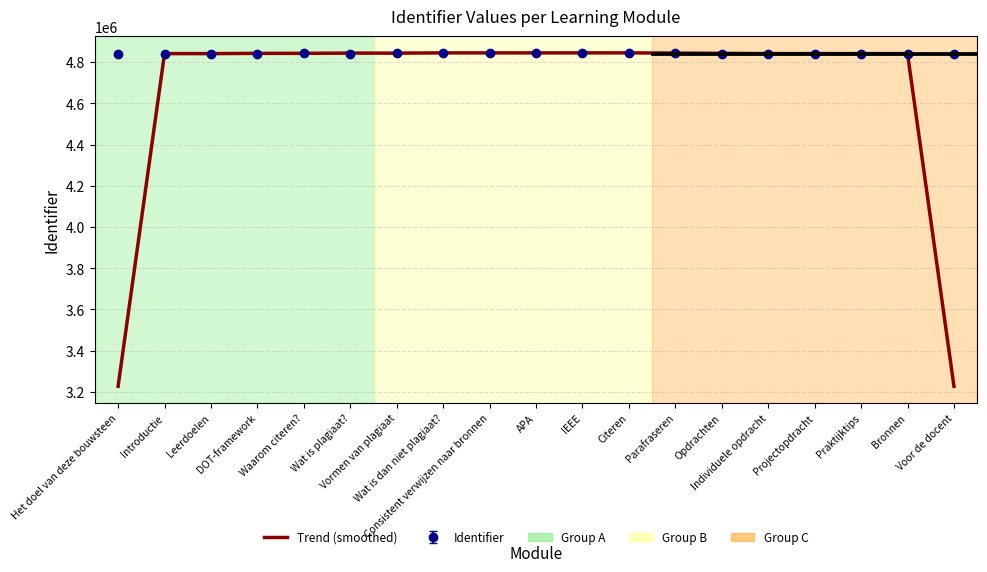

What is the maximum value shown in the chart?

4844965.0